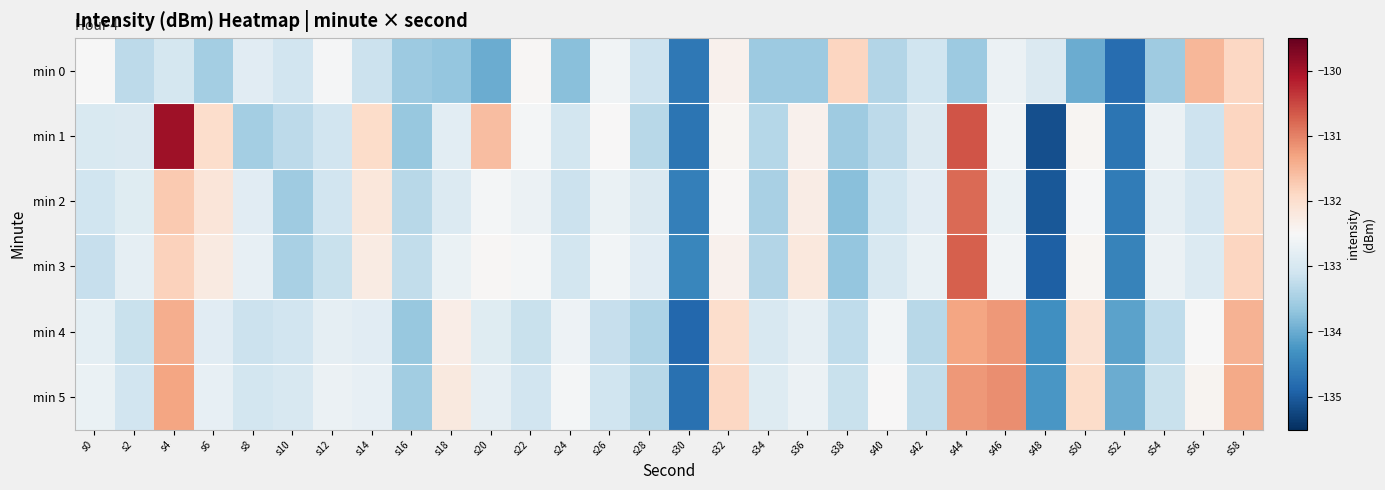

Which series has the largest total across all categories?

min 5